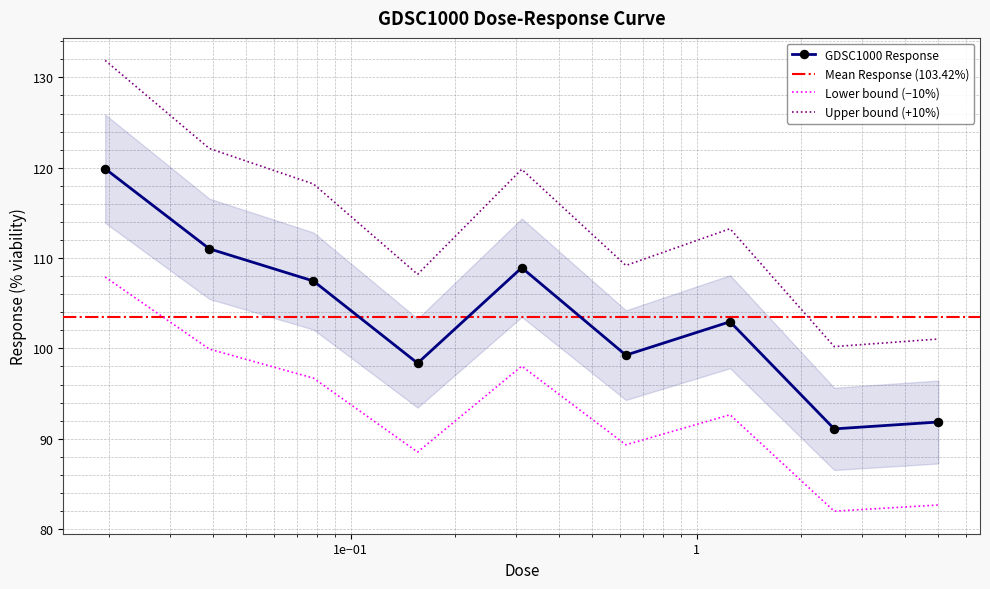

What is the average value?

103.4